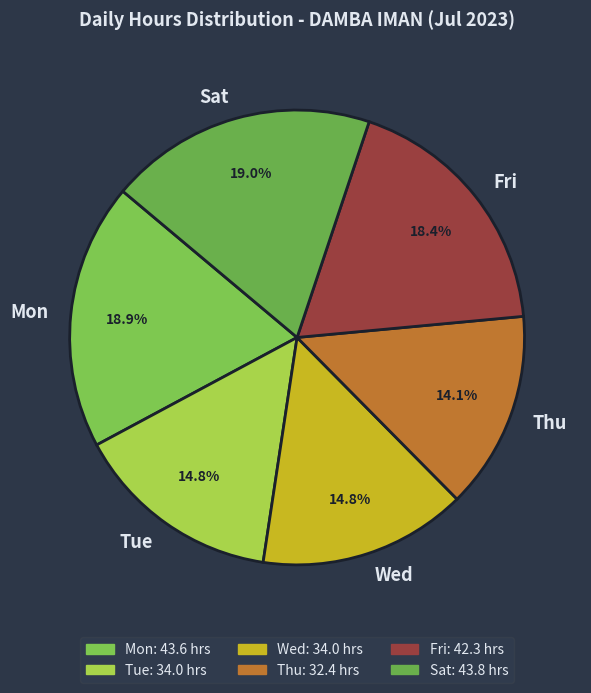

What is the total percentage of Thu and Wed?

28.9%